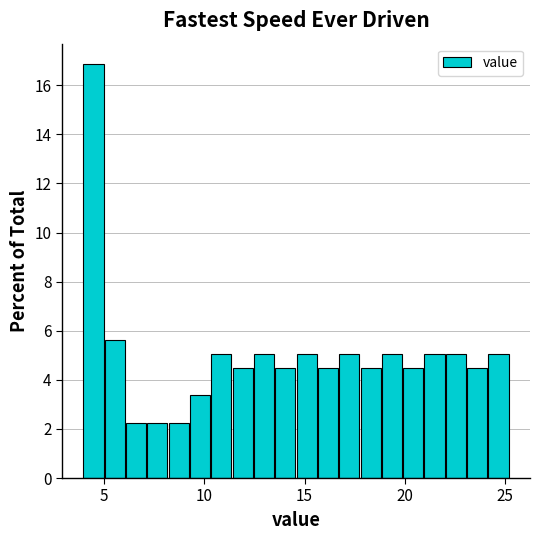

Around what value on the x-axis is the tallest bar? Give the approximate position of its centre, as read against the axis.

4.5